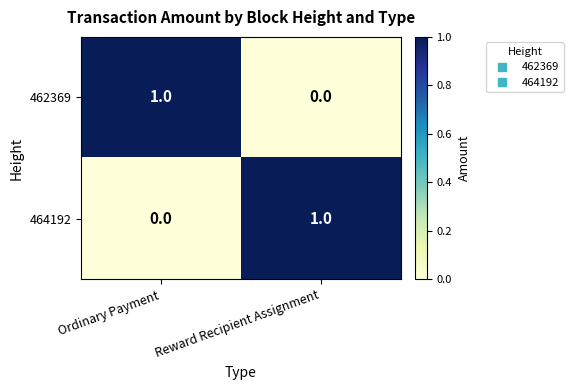

Reading left to right, extract all data points from this chart.

462369: 1	0
464192: 0	1